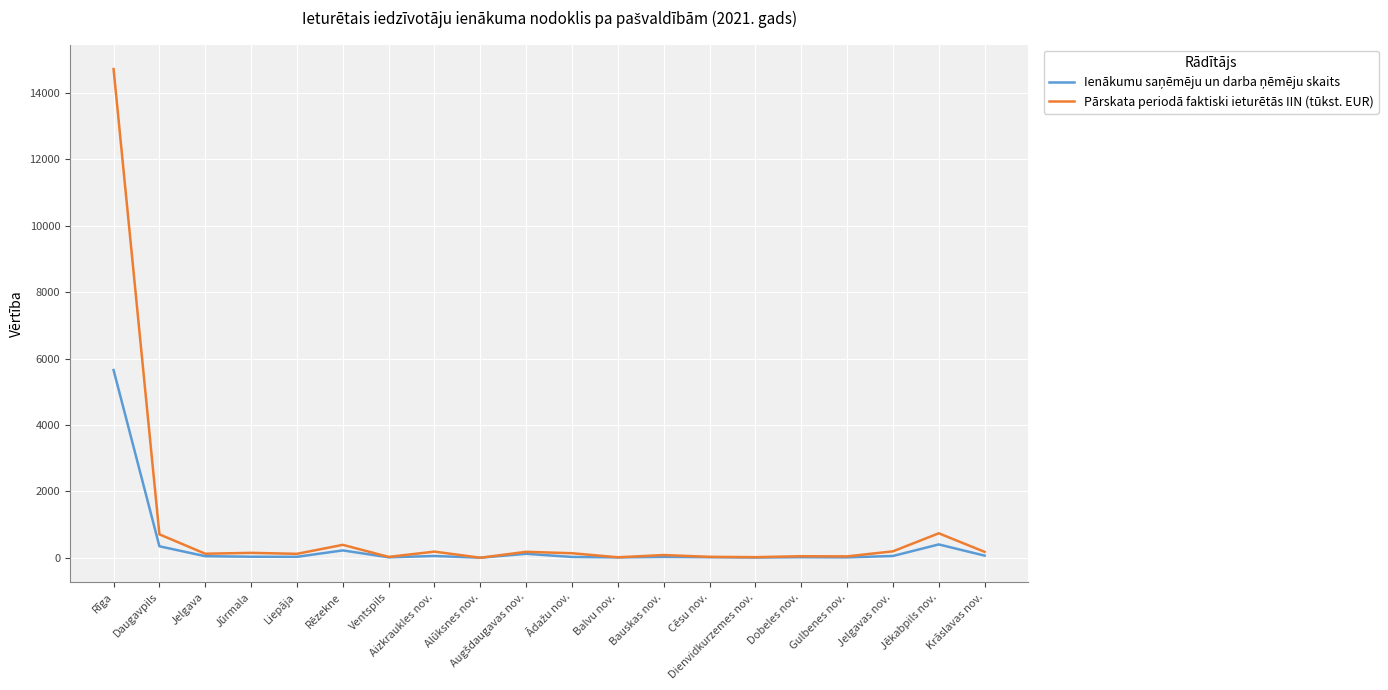

Read the Pārskata periodā faktiski ieturētās IIN (tūkst. EUR) value at Jelgava.

121.7